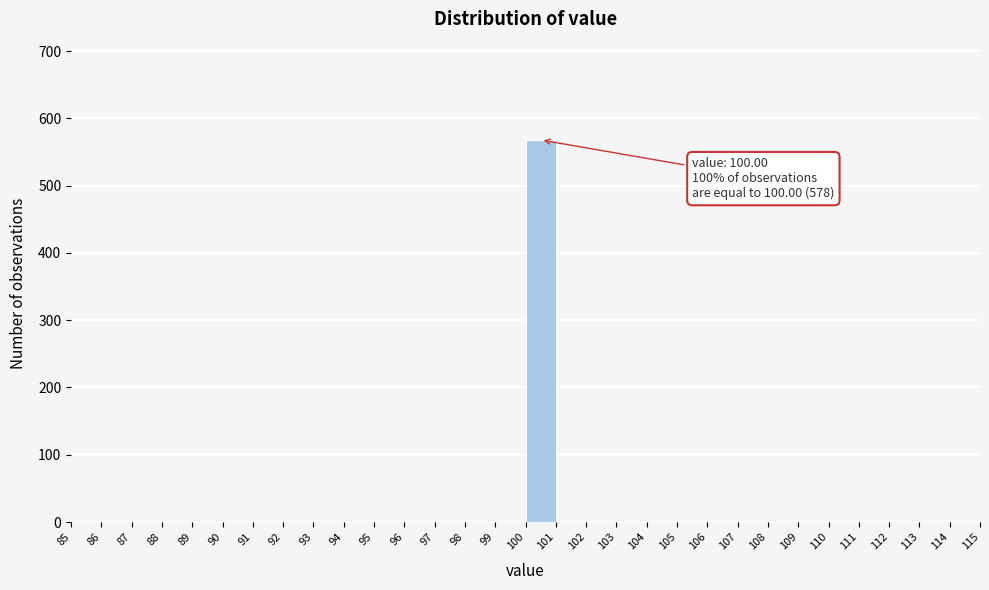

Over which range of the x-axis is the bar tallest?

100 to 101